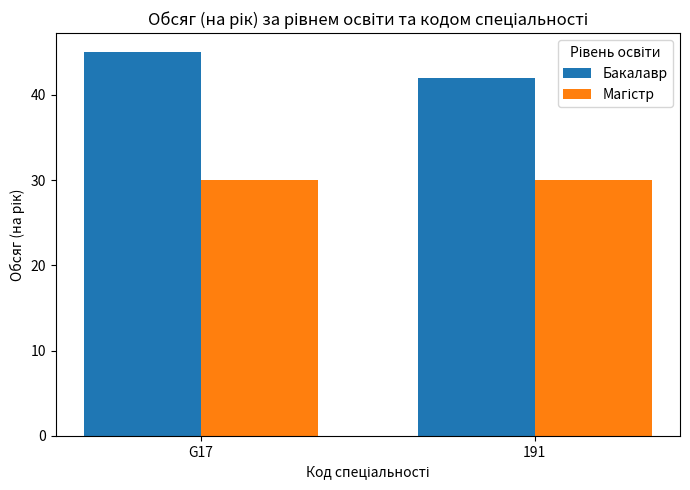

What is the difference between the highest and lowest values at 191?

12